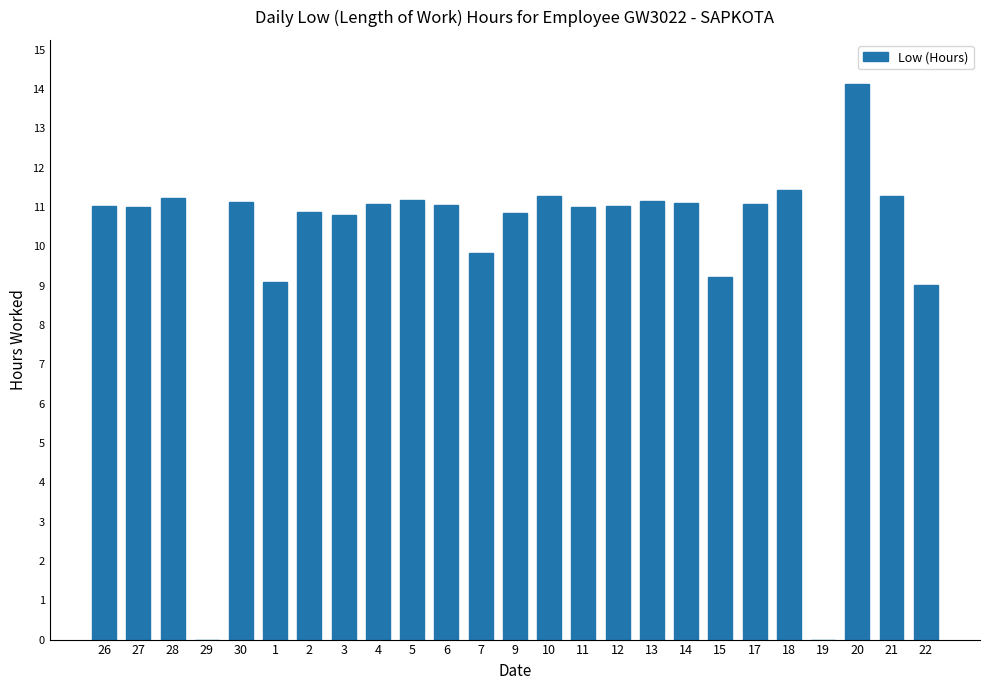

Which label corresponds to the largest value in the chart?

20